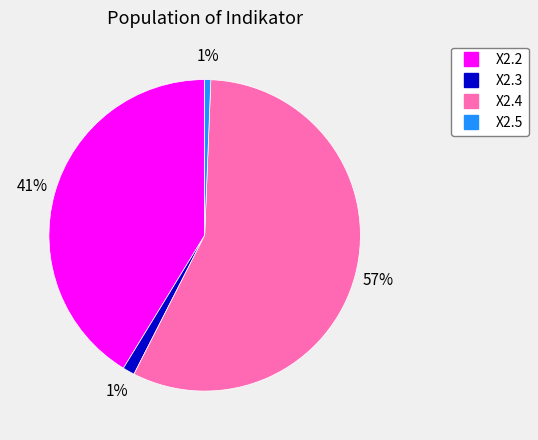

Is there any slice that represents more than half of the pie?

Yes